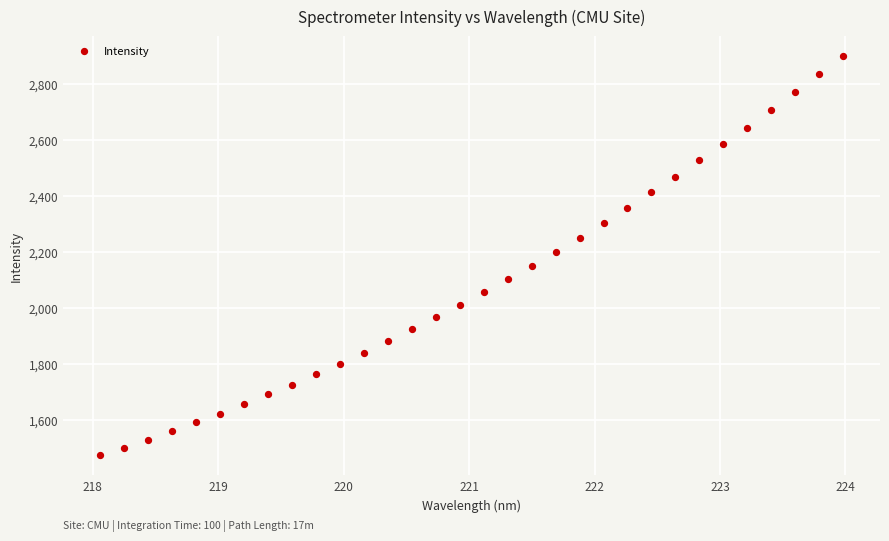

What is the range of X values (max minus min)?

5.9